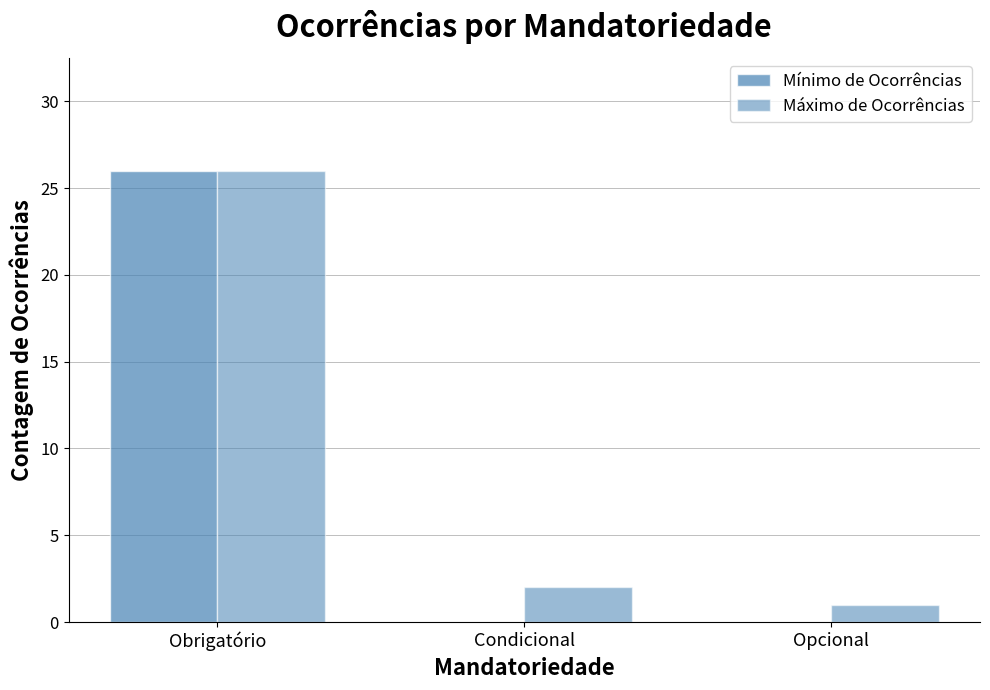

Count the number of categories in the chart.

3